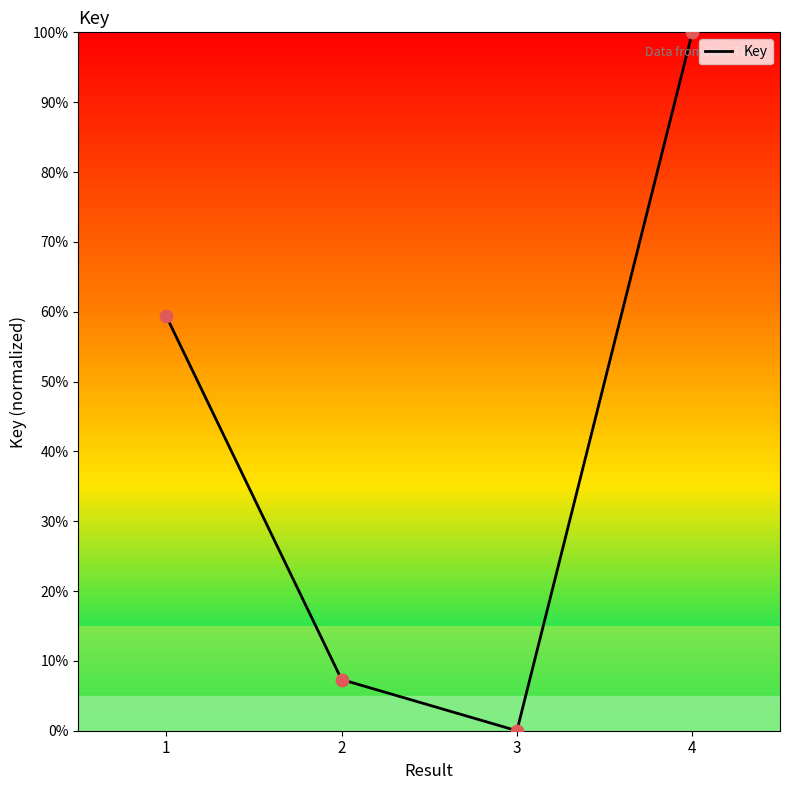

What is the change in value from 3 to 4?

+100.0